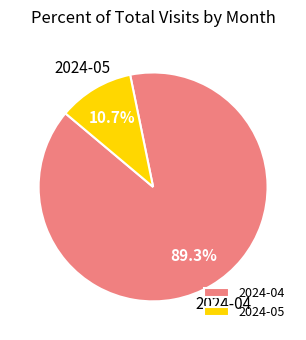

What percentage is the 2024-05 slice, to the nearest percent?

11%